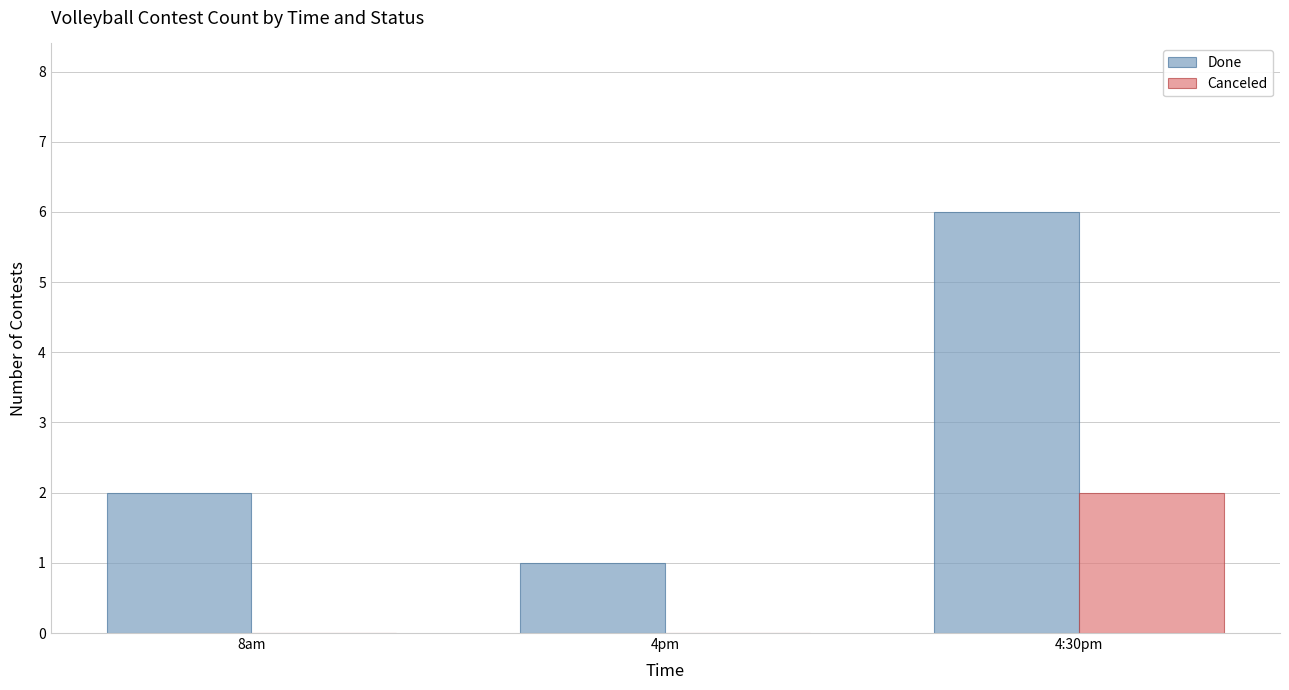

What is the greatest value displayed?

6